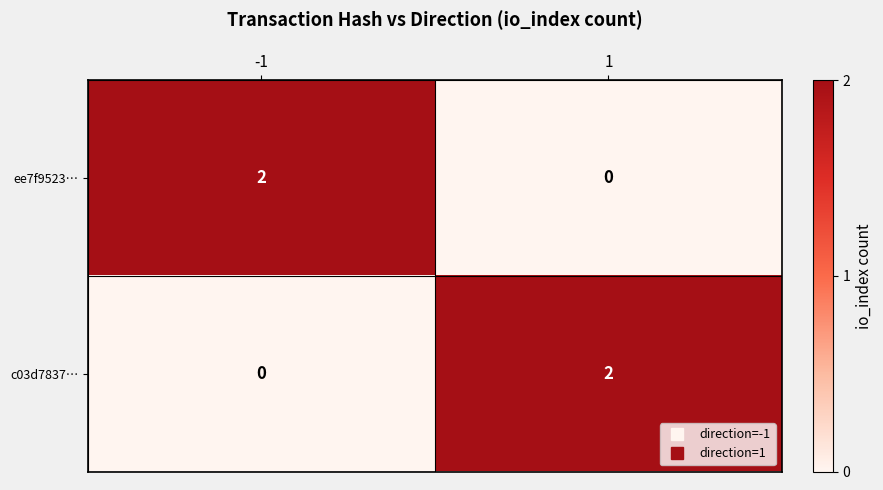

Is the value of c03d7837… at -1 greater than the value of ee7f9523… at -1?

No